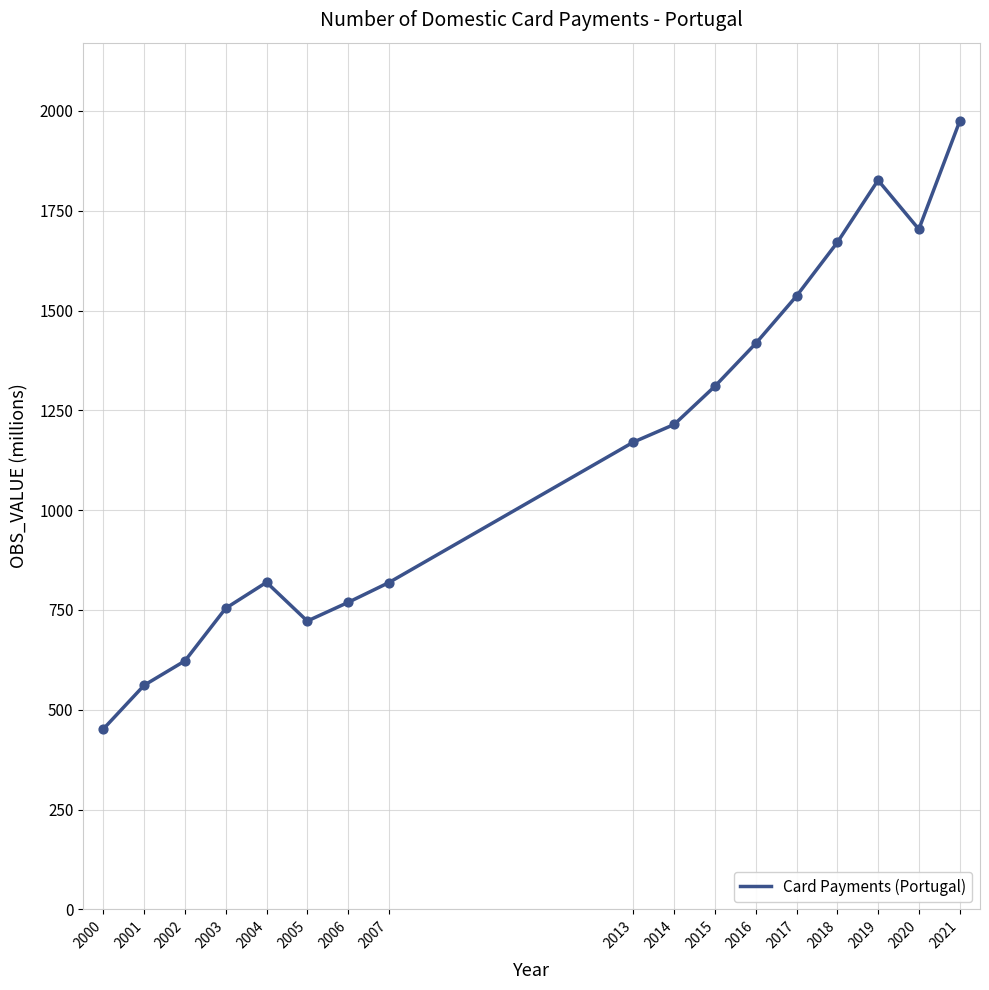

What is the ratio of the value at 2004 to the value at 2015?

0.6